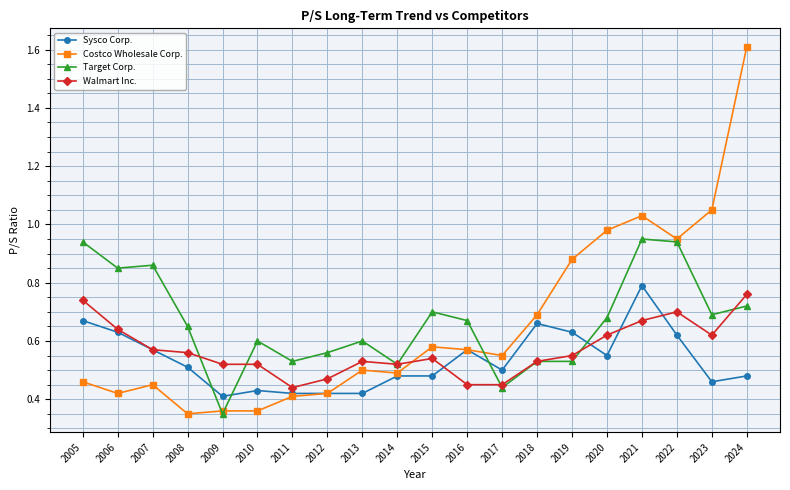

What are all the series names shown in the legend?

Sysco Corp., Costco Wholesale Corp., Target Corp., Walmart Inc.